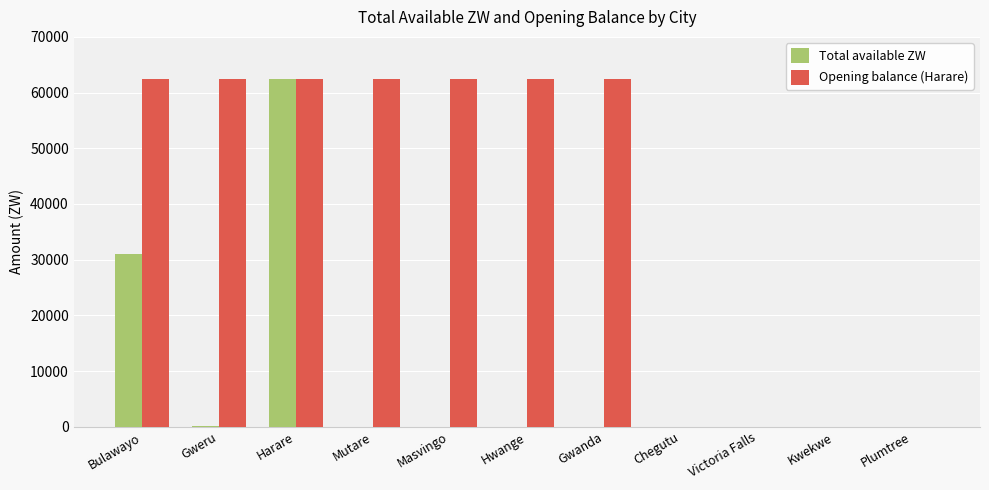

The value of Opening balance (Harare) at Gweru is 97545.2. True or false?

False